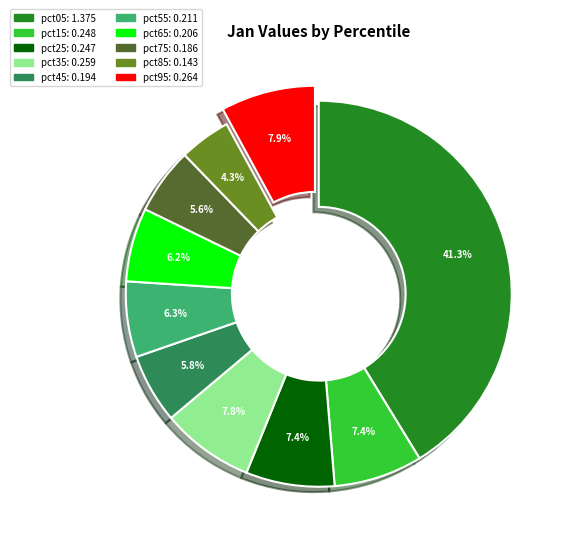

Which category has the biggest portion of the pie?

pct05